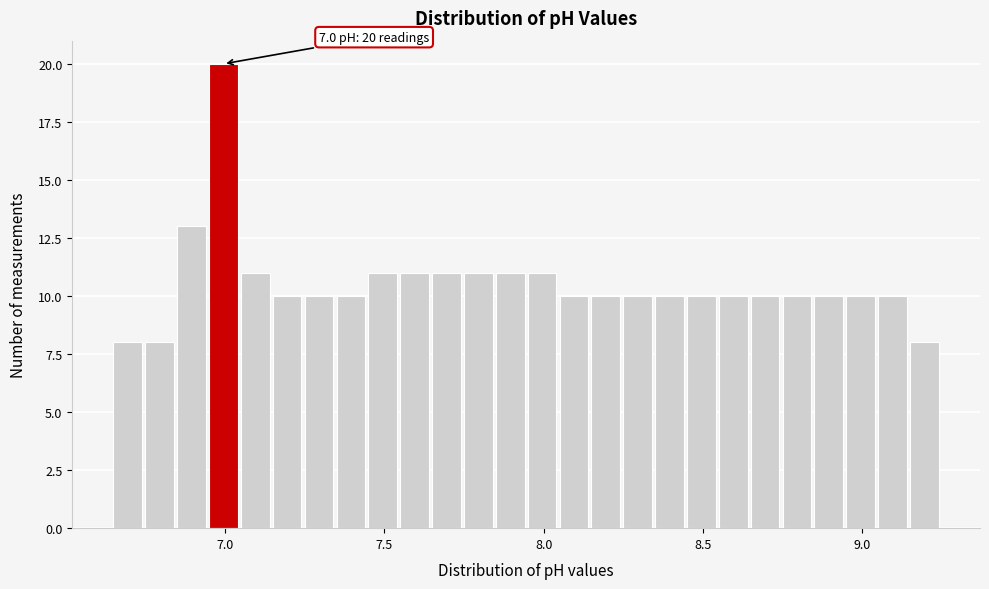

Read against the x-axis, roughly where is the centre of the tallest bar?

7.00